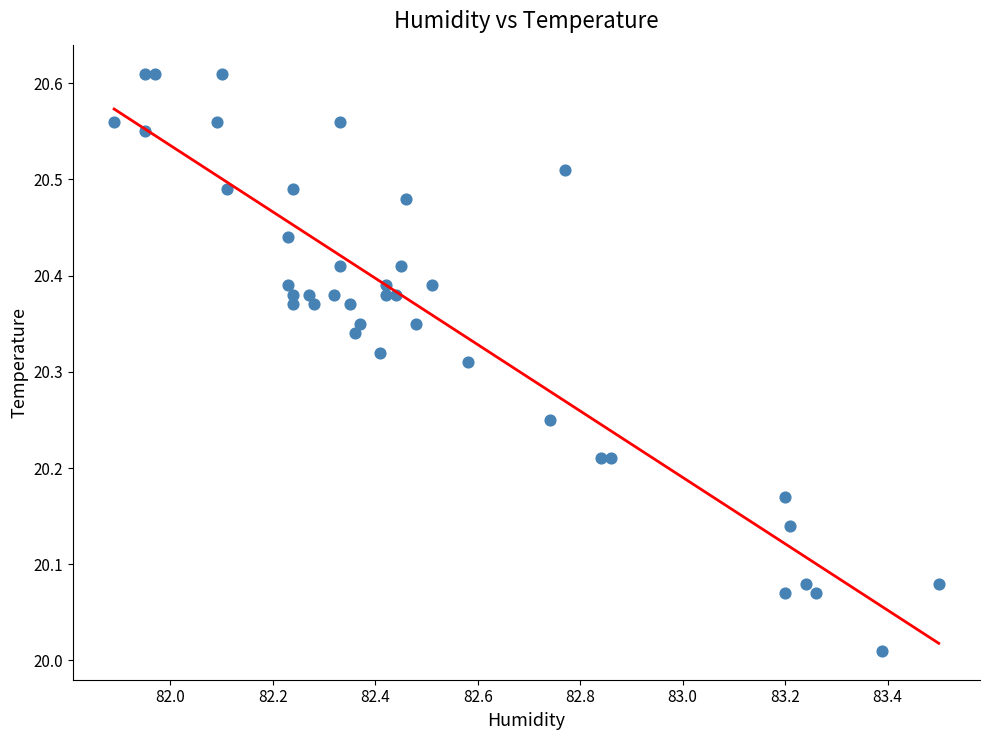

What is the range of Y values (max minus min)?

0.6